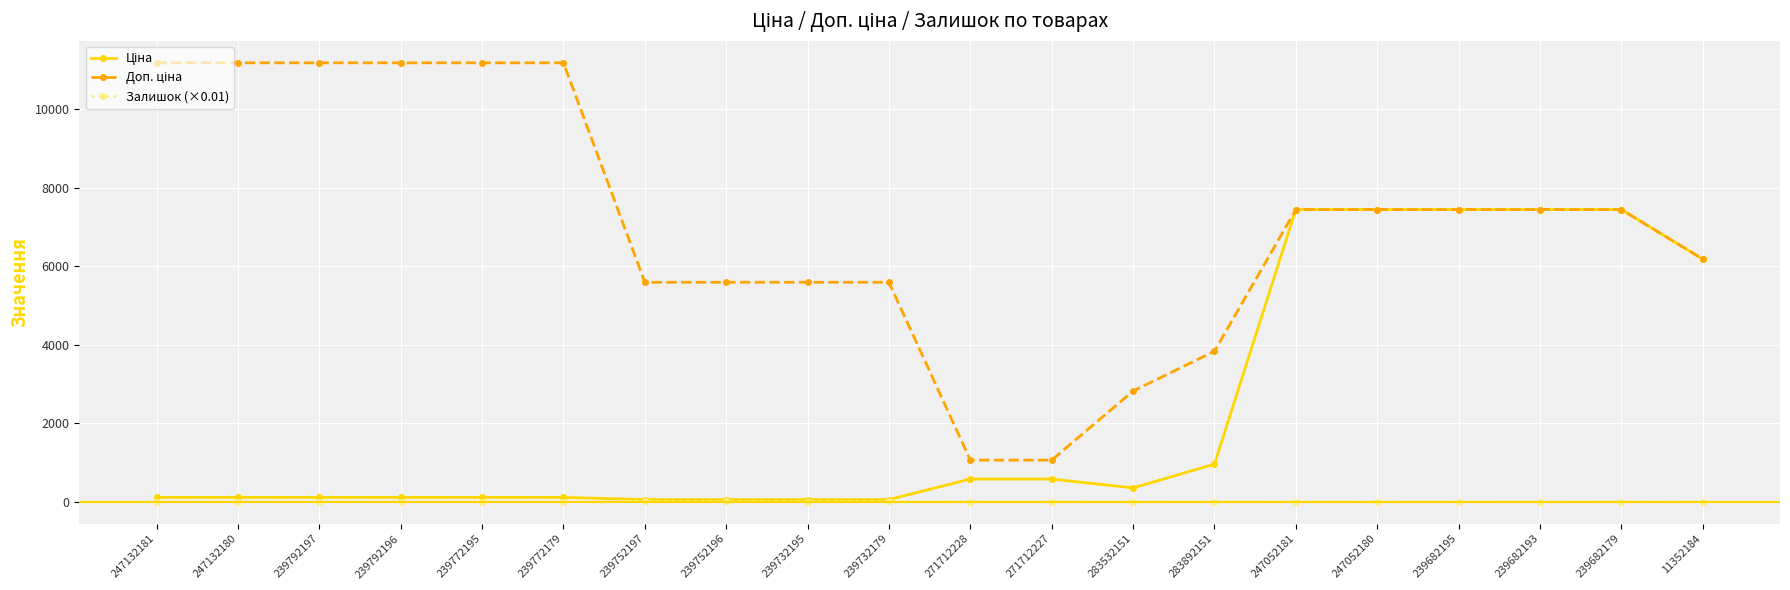

How many values in the Залишок (×0.01) series exceed 2?

12